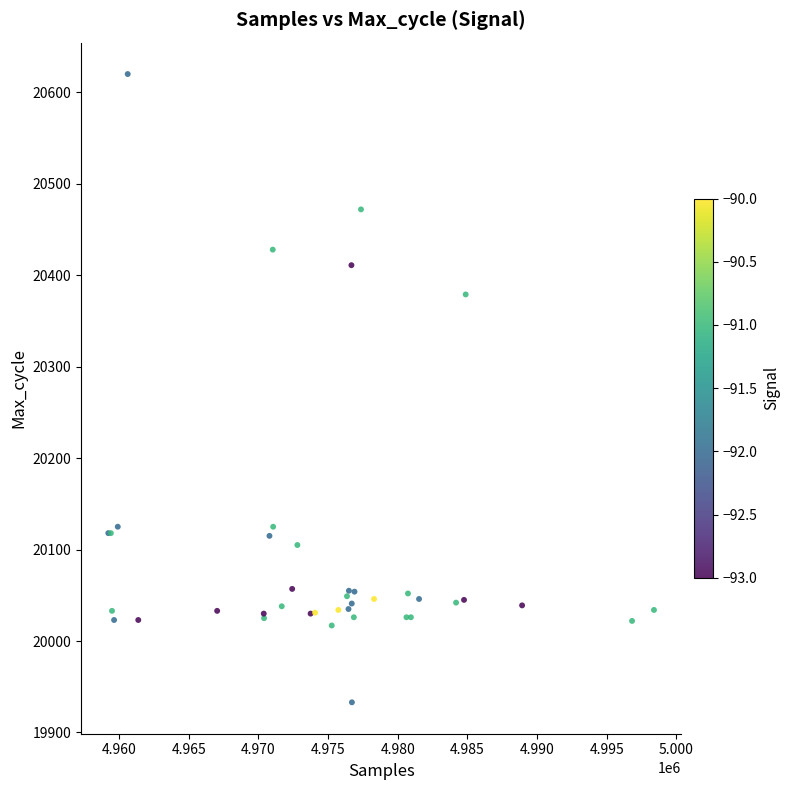

What Y value in the scatter plot is closest to 20276?

20379